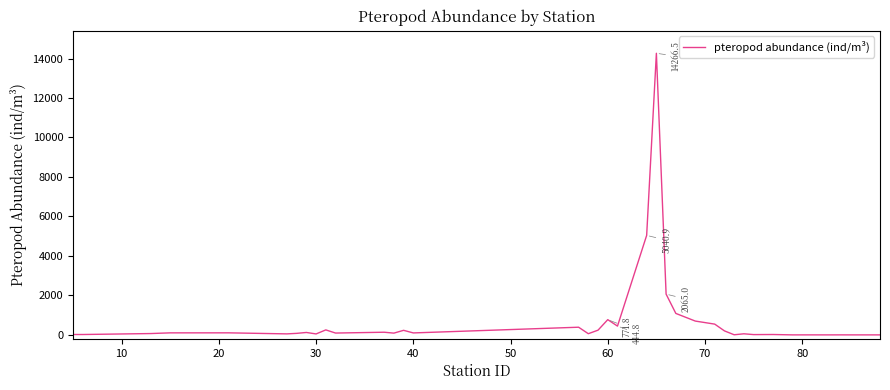

What is the difference between the maximum and minimum values?

14266.5